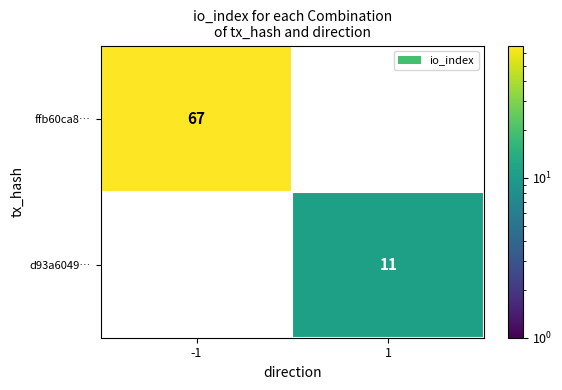

At how many categories does at least one series exceed 39?

1